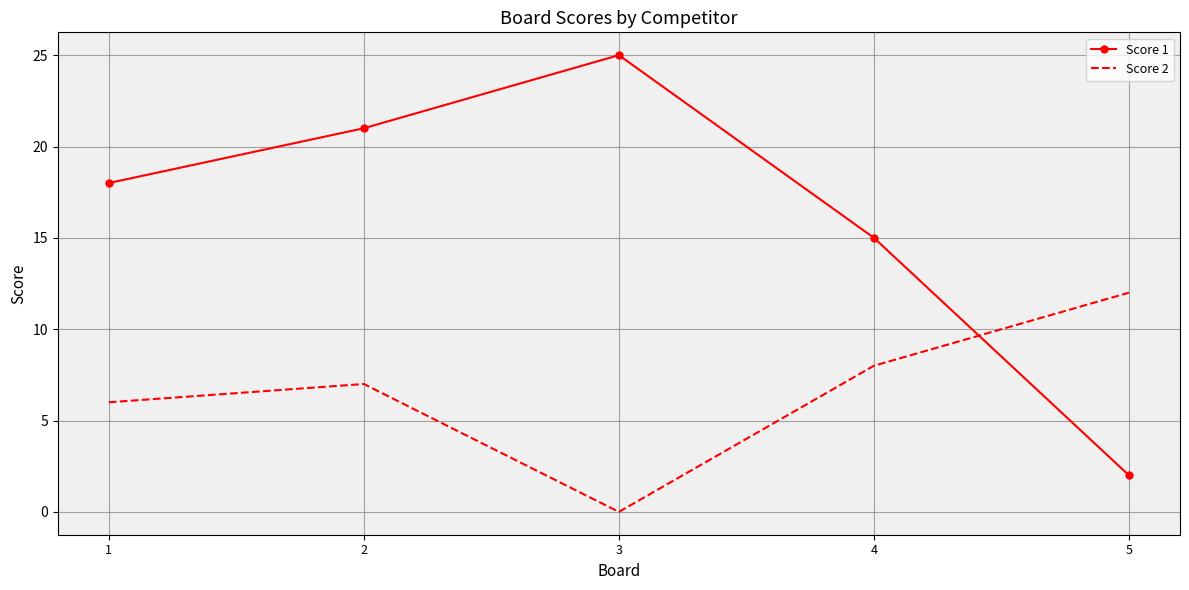

At which label does Score 1 reach its minimum?

5